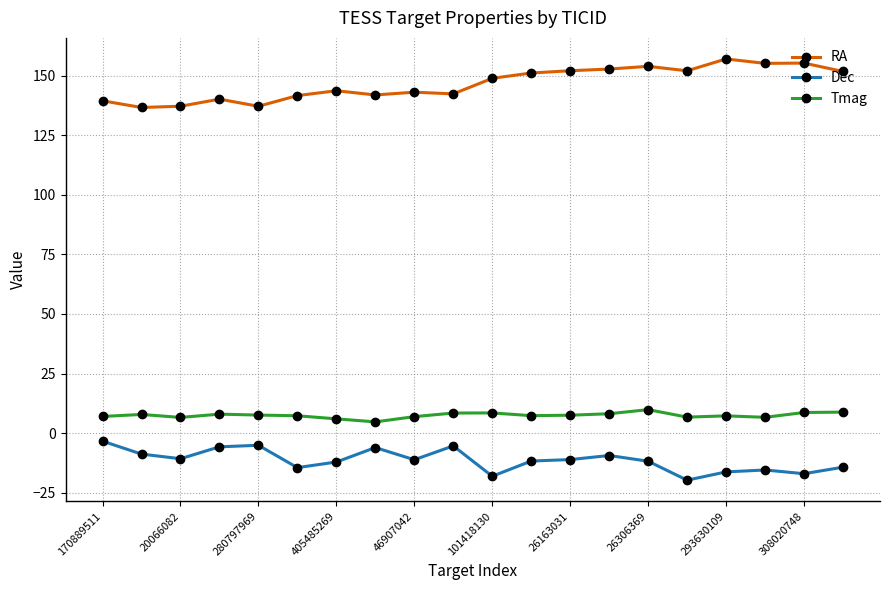

Which series has the largest total across all categories?

RA